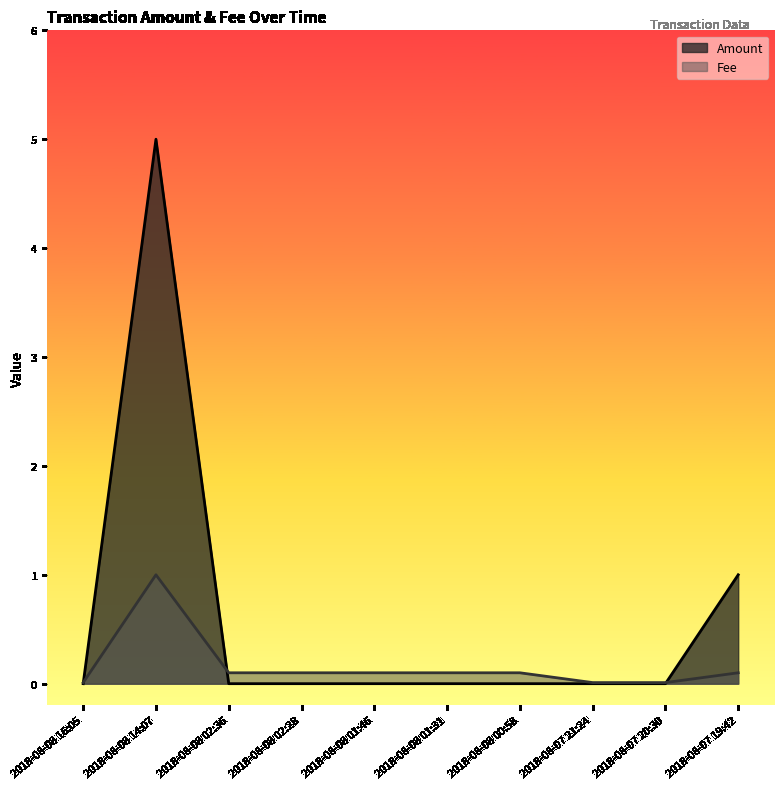

What is the difference between the highest and lowest values at 2018-08-07 19:42?

0.9